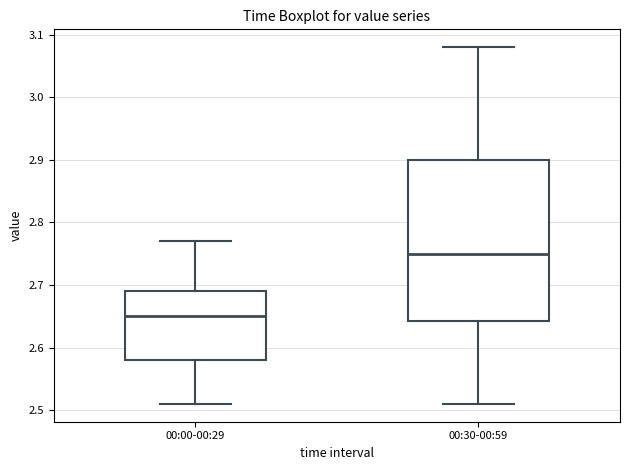

Which box's median line is the lowest?

00:00-00:29